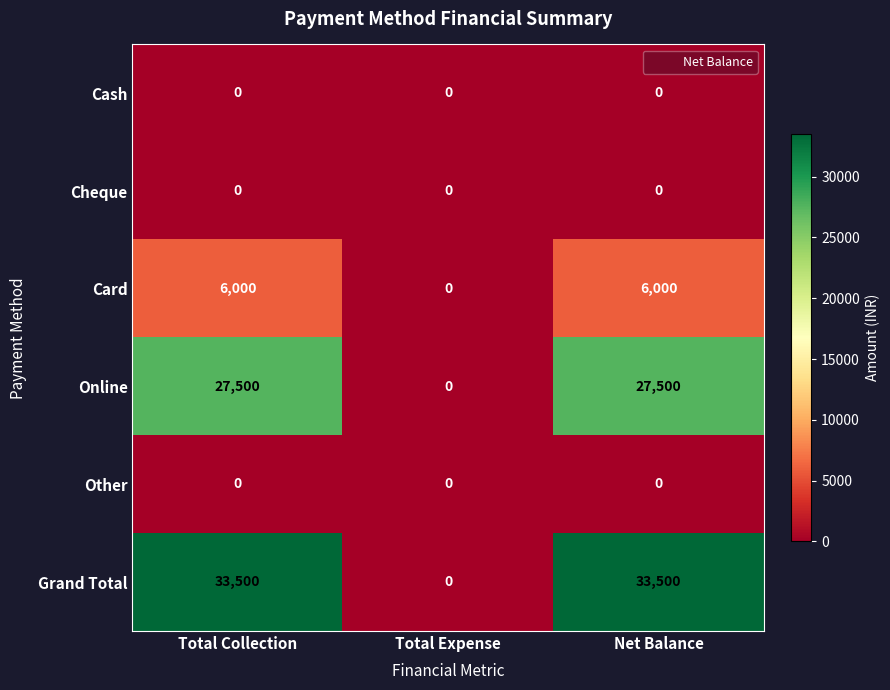

Between Total Expense and Net Balance, which series saw the biggest shift?

Grand Total